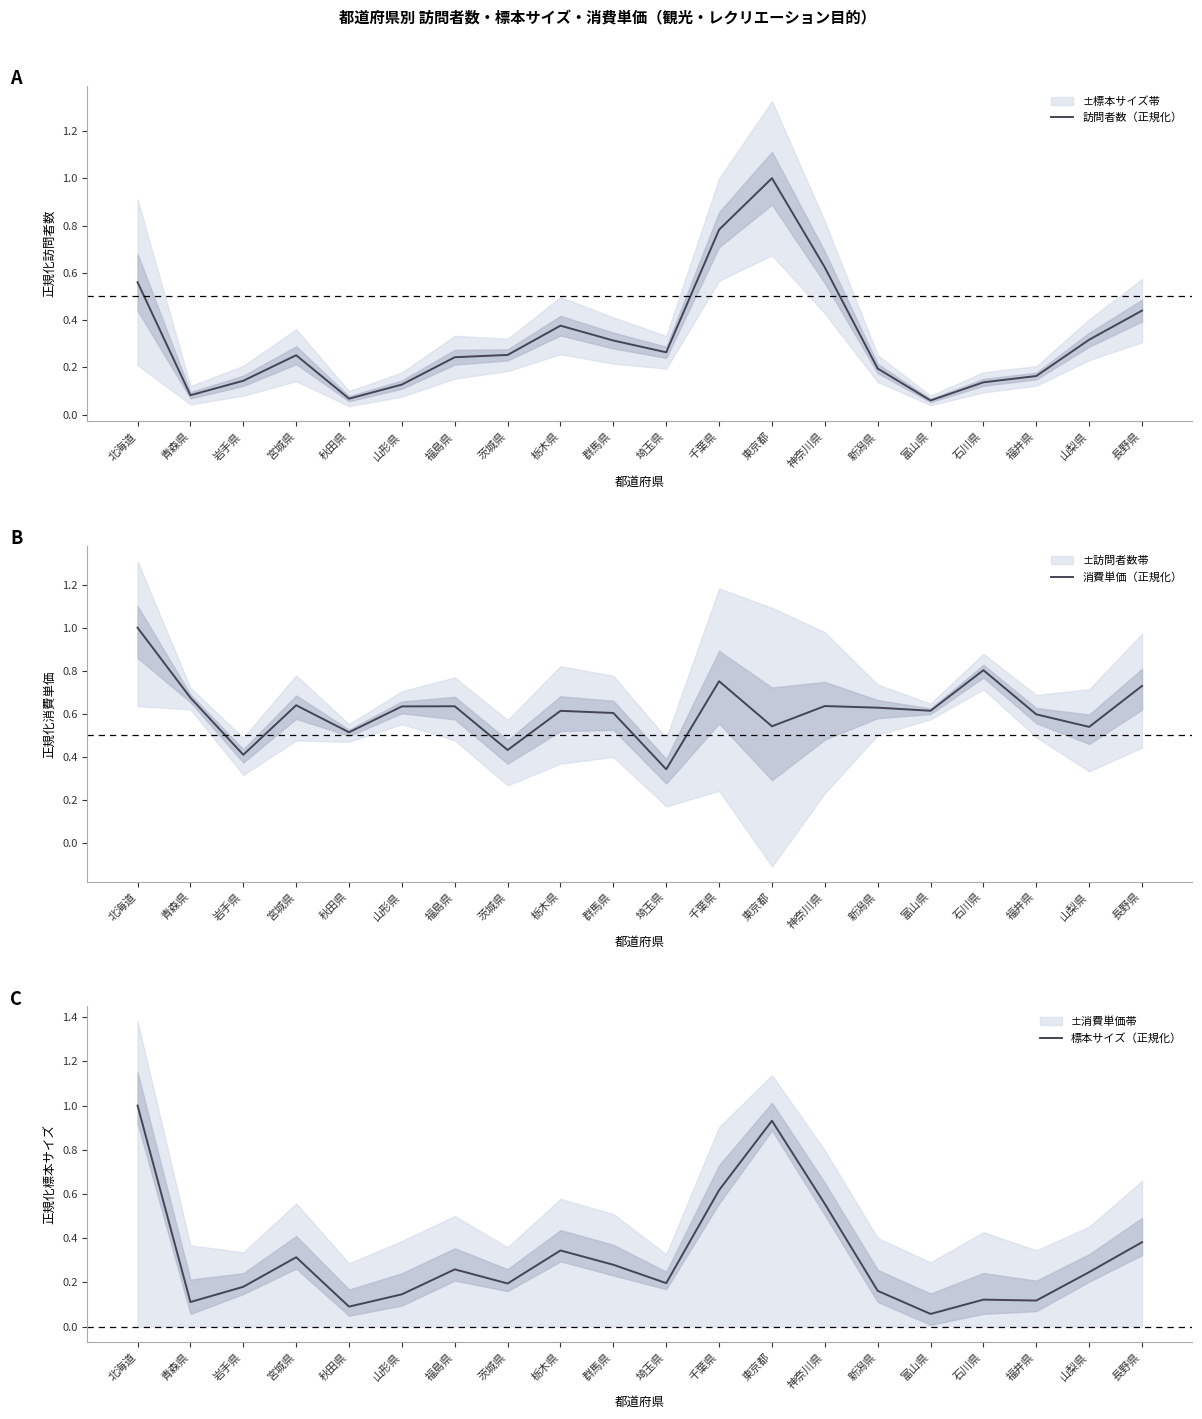

Is it true that 標本サイズ（正規化） equals 0.2 at 埼玉県?

True